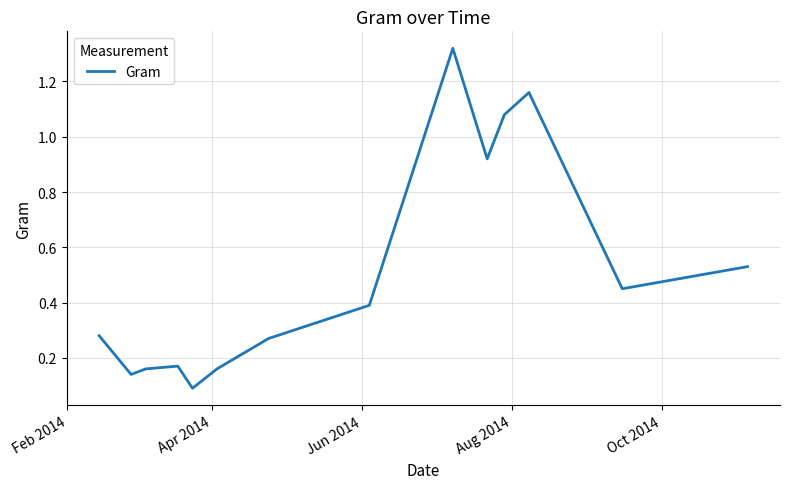

How many lines are shown in the chart?

1